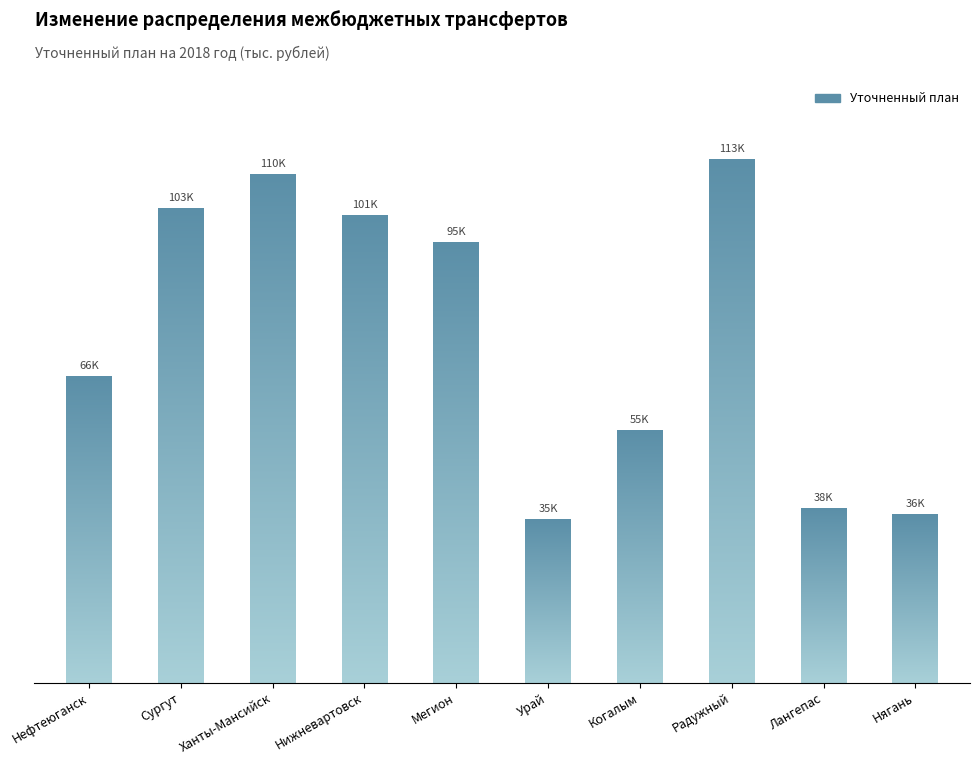

The chart shows a value of 102520.5 at Сургут. True or false?

True